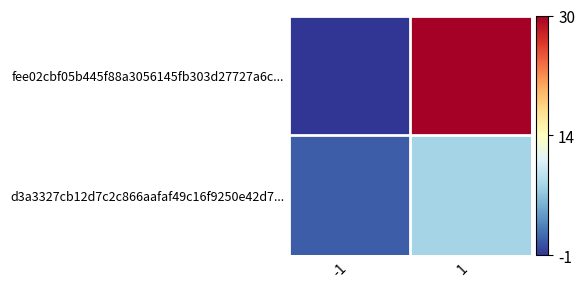

What is the maximum value shown in the chart?

30